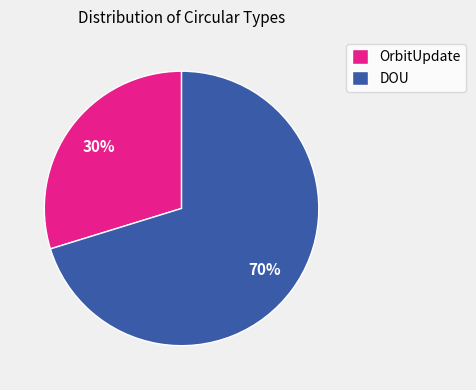

What is the ratio of the value at OrbitUpdate to the value at DOU?

0.4